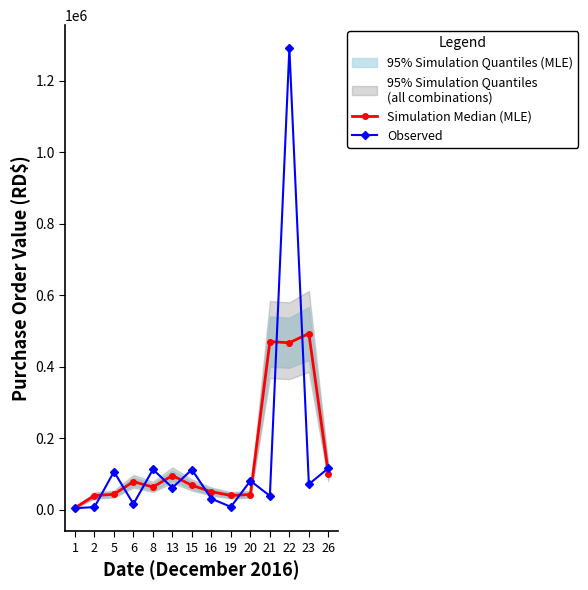

What is the spread (max minus min) of values at 8?

49288.2